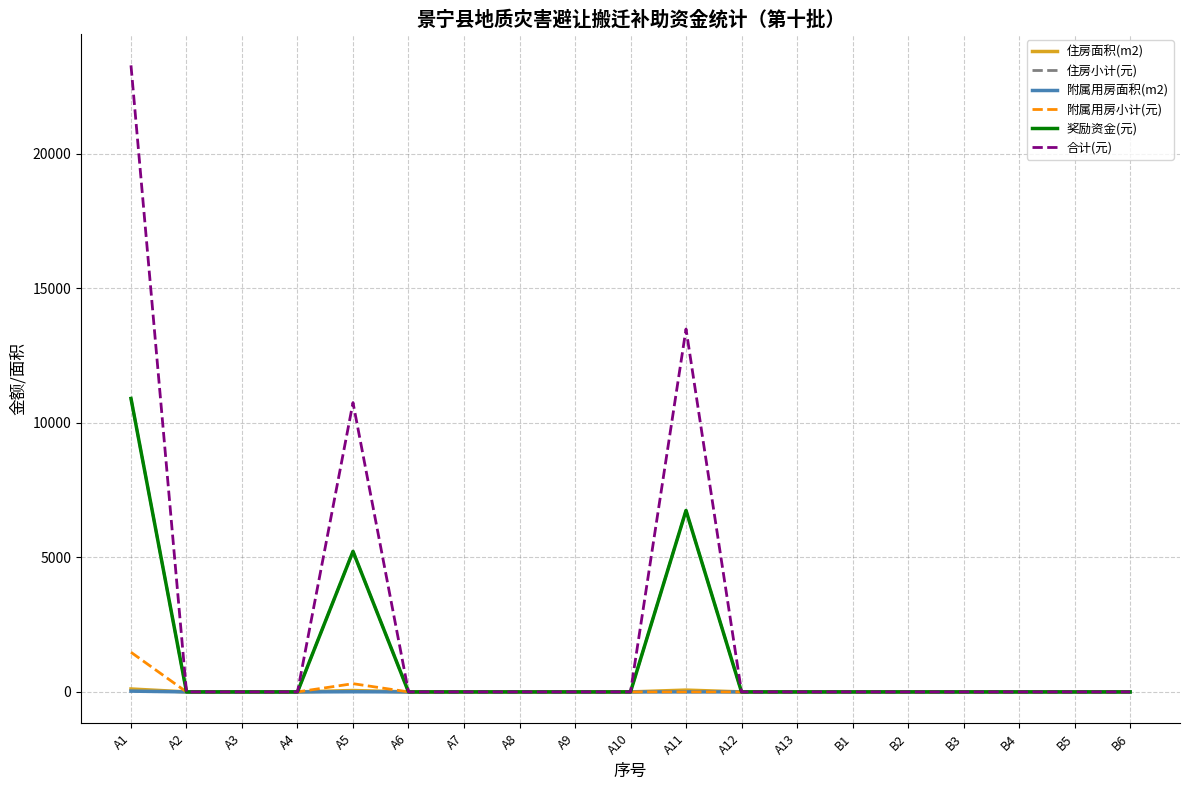

Reading right to left, transcribe all the data shown in this chart.

住房面积(m2): B6=0.0	B5=0.0	B4=0.0	B3=0.0	B2=0.0	B1=0.0	A13=0.0	A12=0.0	A11=67.4	A10=0.0	A9=0.0	A8=0.0	A7=0.0	A6=0.0	A5=52.2	A4=0.0	A3=0.0	A2=0.0	A1=109.1
住房小计(元): B6=0.0	B5=0.0	B4=0.0	B3=0.0	B2=0.0	B1=0.0	A13=0.0	A12=0.0	A11=6743.0	A10=0.0	A9=0.0	A8=0.0	A7=0.0	A6=0.0	A5=5223.0	A4=0.0	A3=0.0	A2=0.0	A1=10906.0
附属用房面积(m2): B6=0.0	B5=0.0	B4=0.0	B3=0.0	B2=0.0	B1=0.0	A13=0.0	A12=0.0	A11=0.0	A10=0.0	A9=0.0	A8=0.0	A7=0.0	A6=0.0	A5=6.1	A4=0.0	A3=0.0	A2=0.0	A1=29.5
附属用房小计(元): B6=0.0	B5=0.0	B4=0.0	B3=0.0	B2=0.0	B1=0.0	A13=0.0	A12=0.0	A11=0.0	A10=0.0	A9=0.0	A8=0.0	A7=0.0	A6=0.0	A5=306.0	A4=0.0	A3=0.0	A2=0.0	A1=1473.0
奖励资金(元): B6=0.0	B5=0.0	B4=0.0	B3=0.0	B2=0.0	B1=0.0	A13=0.0	A12=0.0	A11=6743.0	A10=0.0	A9=0.0	A8=0.0	A7=0.0	A6=0.0	A5=5223.0	A4=0.0	A3=0.0	A2=0.0	A1=10906.0
合计(元): B6=0.0	B5=0.0	B4=0.0	B3=0.0	B2=0.0	B1=0.0	A13=0.0	A12=0.0	A11=13486.0	A10=0.0	A9=0.0	A8=0.0	A7=0.0	A6=0.0	A5=10752.0	A4=0.0	A3=0.0	A2=0.0	A1=23285.0